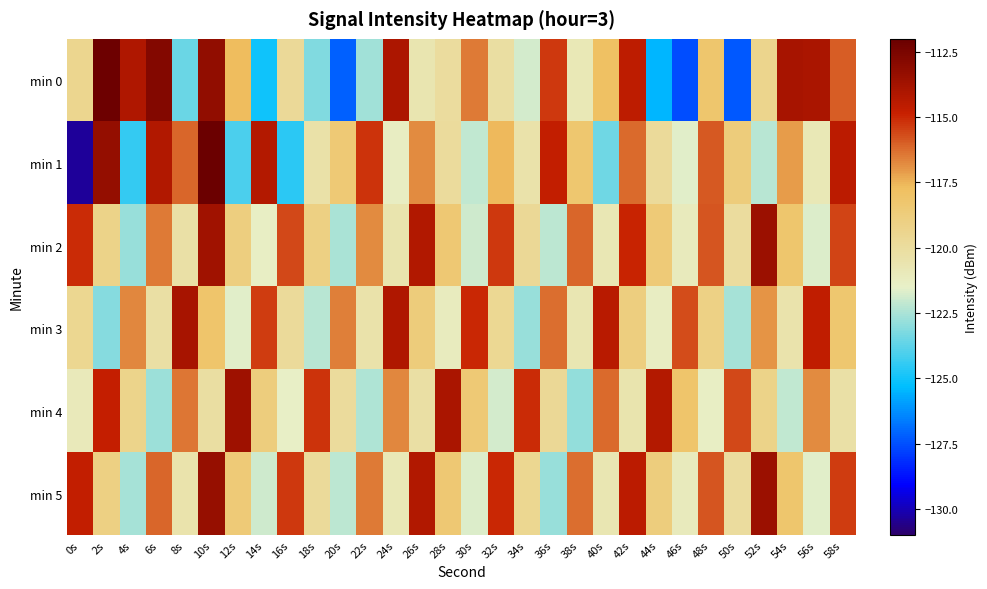

Reading left to right, list all the values displayed in this chart.

min 0: 0s=-119.5	2s=-112.1	4s=-114.1	6s=-112.8	8s=-123.5	10s=-113.2	12s=-117.7	14s=-125.0	16s=-119.8	18s=-123.1	20s=-127.2	22s=-122.6	24s=-114.0	26s=-120.6	28s=-120.0	30s=-116.5	32s=-120.1	34s=-121.8	36s=-115.3	38s=-120.8	40s=-117.8	42s=-114.6	44s=-125.5	46s=-127.5	48s=-118.2	50s=-127.3	52s=-119.4	54s=-113.9	56s=-114.0	58s=-116.0
min 1: 0s=-130.4	2s=-113.3	4s=-124.4	6s=-114.2	8s=-116.1	10s=-112.1	12s=-124.0	14s=-114.2	16s=-124.6	18s=-120.4	20s=-118.5	22s=-115.2	24s=-121.3	26s=-116.8	28s=-119.9	30s=-122.1	32s=-117.6	34s=-120.4	36s=-114.7	38s=-118.3	40s=-123.5	42s=-116.2	44s=-119.8	46s=-121.6	48s=-115.9	50s=-118.7	52s=-122.3	54s=-117.1	56s=-120.9	58s=-114.5
min 2: 0s=-115.1	2s=-119.2	4s=-122.8	6s=-116.5	8s=-120.3	10s=-113.7	12s=-118.9	14s=-121.4	16s=-115.6	18s=-119.0	20s=-122.5	22s=-116.8	24s=-120.6	26s=-114.2	28s=-118.4	30s=-121.9	32s=-115.3	34s=-119.7	36s=-122.2	38s=-116.1	40s=-120.8	42s=-114.9	44s=-118.6	46s=-121.1	48s=-115.8	50s=-120.0	52s=-113.5	54s=-118.2	56s=-121.7	58s=-115.5
min 3: 0s=-119.5	2s=-123.1	4s=-116.7	6s=-120.2	8s=-113.9	10s=-118.1	12s=-121.6	14s=-115.4	16s=-119.8	18s=-122.3	20s=-116.6	22s=-120.4	24s=-114.1	26s=-118.7	28s=-121.2	30s=-115.0	32s=-119.6	34s=-122.8	36s=-116.3	38s=-120.7	40s=-114.4	42s=-118.9	44s=-121.3	46s=-115.7	48s=-119.1	50s=-122.6	52s=-116.9	54s=-120.5	56s=-114.6	58s=-118.3
min 4: 0s=-121.0	2s=-114.8	4s=-119.3	6s=-122.7	8s=-116.4	10s=-120.1	12s=-113.6	14s=-118.8	16s=-121.5	18s=-115.2	20s=-119.9	22s=-122.4	24s=-116.7	26s=-120.2	28s=-114.0	30s=-118.5	32s=-121.8	34s=-115.1	36s=-119.7	38s=-122.9	40s=-116.2	42s=-120.6	44s=-114.3	46s=-118.1	48s=-121.4	50s=-115.6	52s=-119.2	54s=-122.1	56s=-116.8	58s=-120.3
min 5: 0s=-114.7	2s=-119.0	4s=-122.6	6s=-116.1	8s=-120.5	10s=-113.4	12s=-118.6	14s=-121.9	16s=-115.3	18s=-119.8	20s=-122.2	22s=-116.5	24s=-120.9	26s=-114.2	28s=-118.4	30s=-121.7	32s=-115.0	34s=-119.5	36s=-122.8	38s=-116.3	40s=-120.7	42s=-114.5	44s=-118.8	46s=-121.1	48s=-115.8	50s=-120.0	52s=-113.5	54s=-118.2	56s=-121.6	58s=-115.4